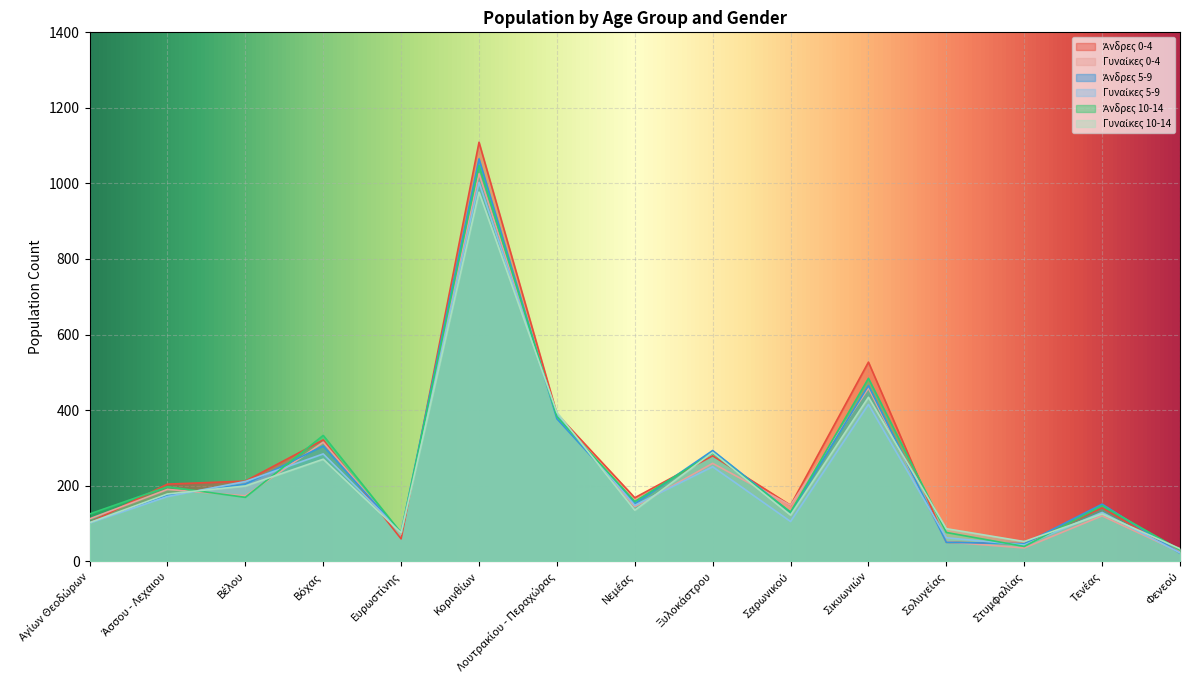

True or false: Γυναίκες 0-4 has more than 2 interior local peaks.

True